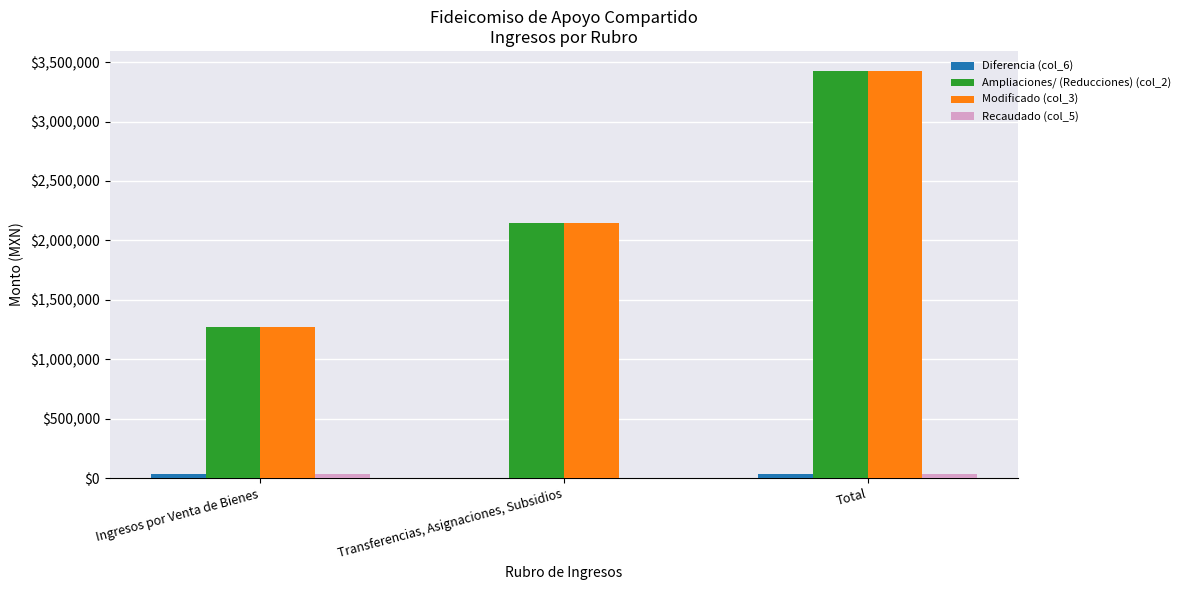

What is the sum of all Ampliaciones/ (Reducciones) (col_2) values?

6844547.0